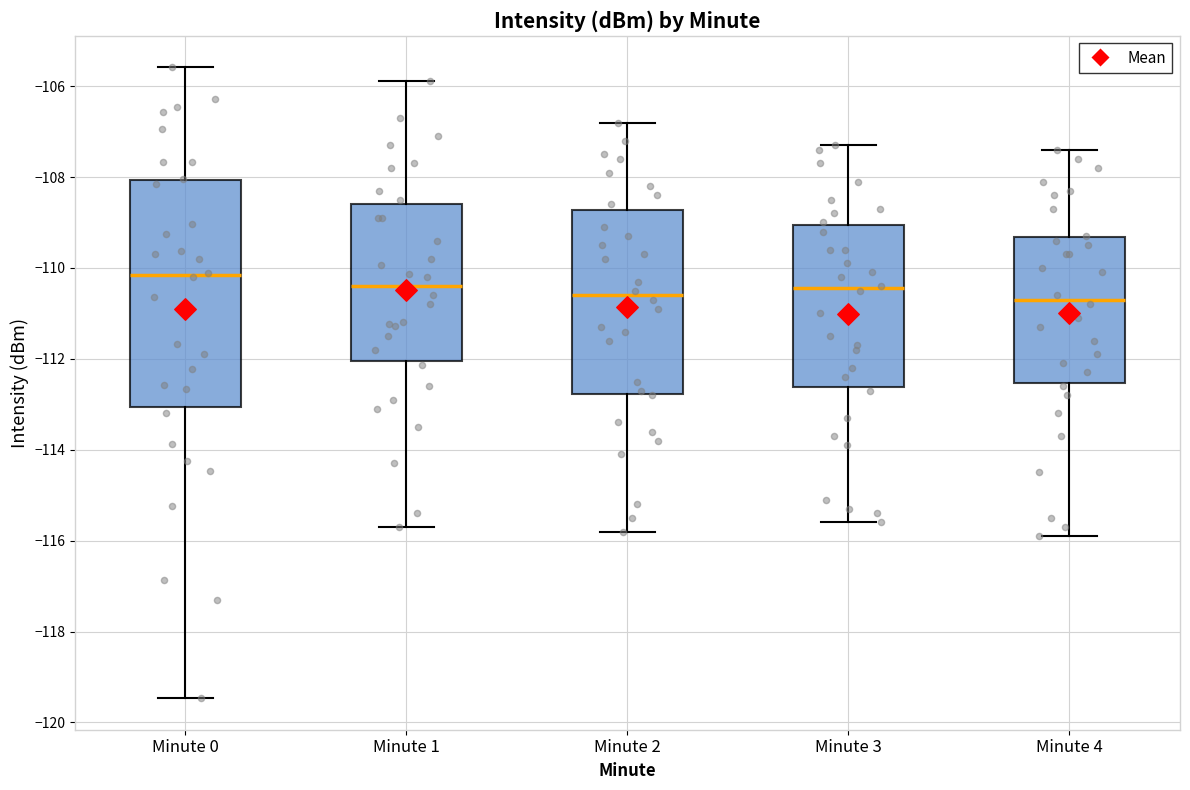

Where is the upper edge of the box for Minute 2 on the y-axis? The values are not printed on the chart, so give them approximately, as read against the axis.

-108.8